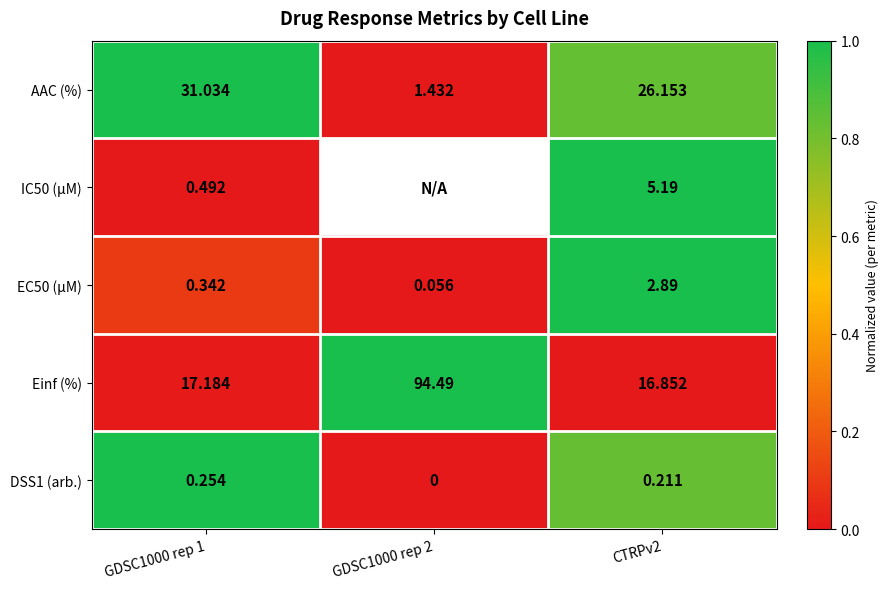

The Einf (%) series shows 0.3 at GDSC1000 rep 2. True or false?

False